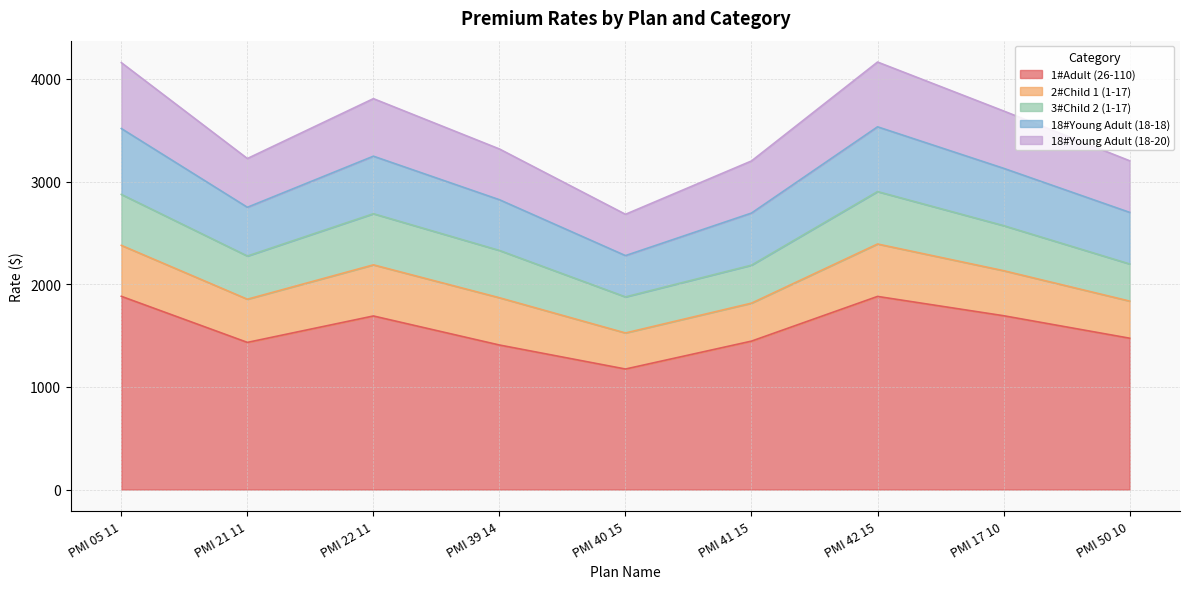

What is the label of the 6th point from the left?

PMI 41 15